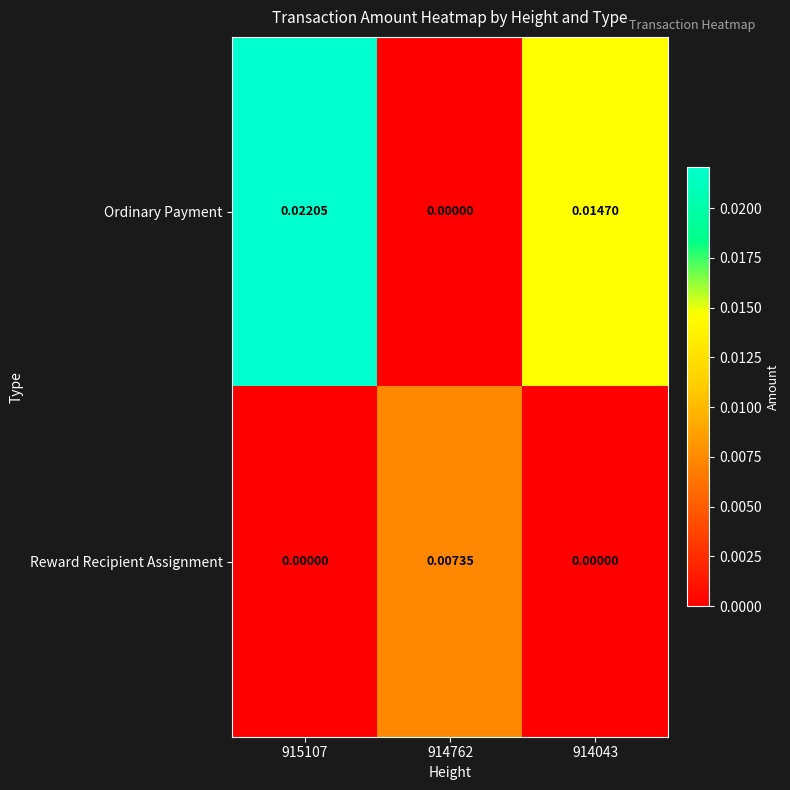

Which series has the widest spread of values?

Ordinary Payment